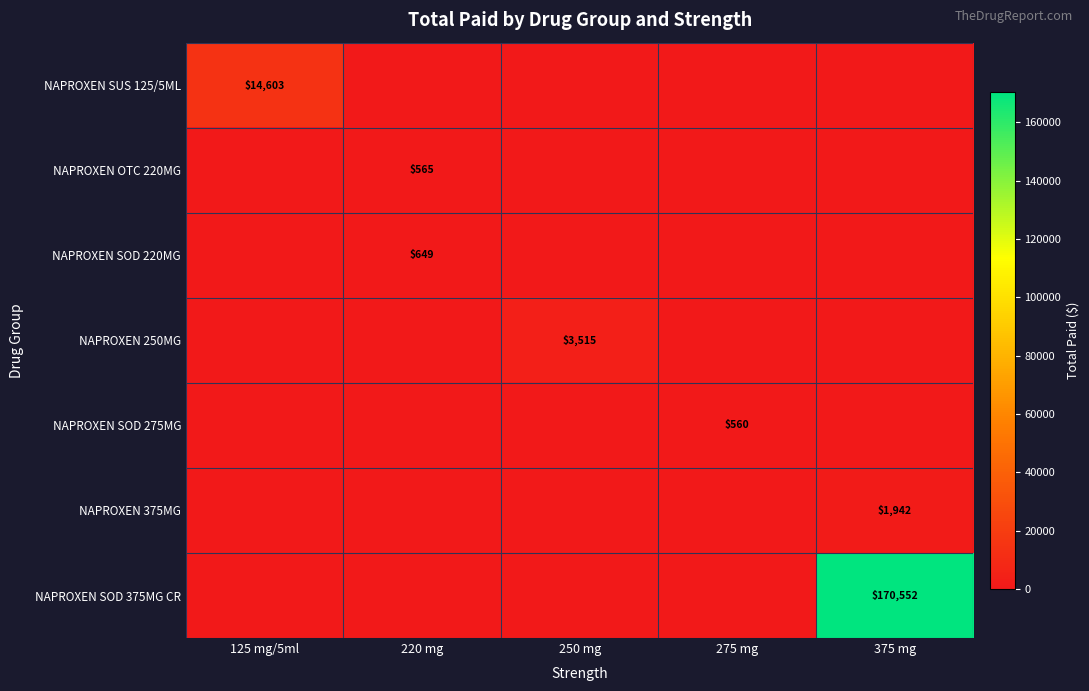

Is it true that NAPROXEN 375MG equals 1942 at 375 mg?

True